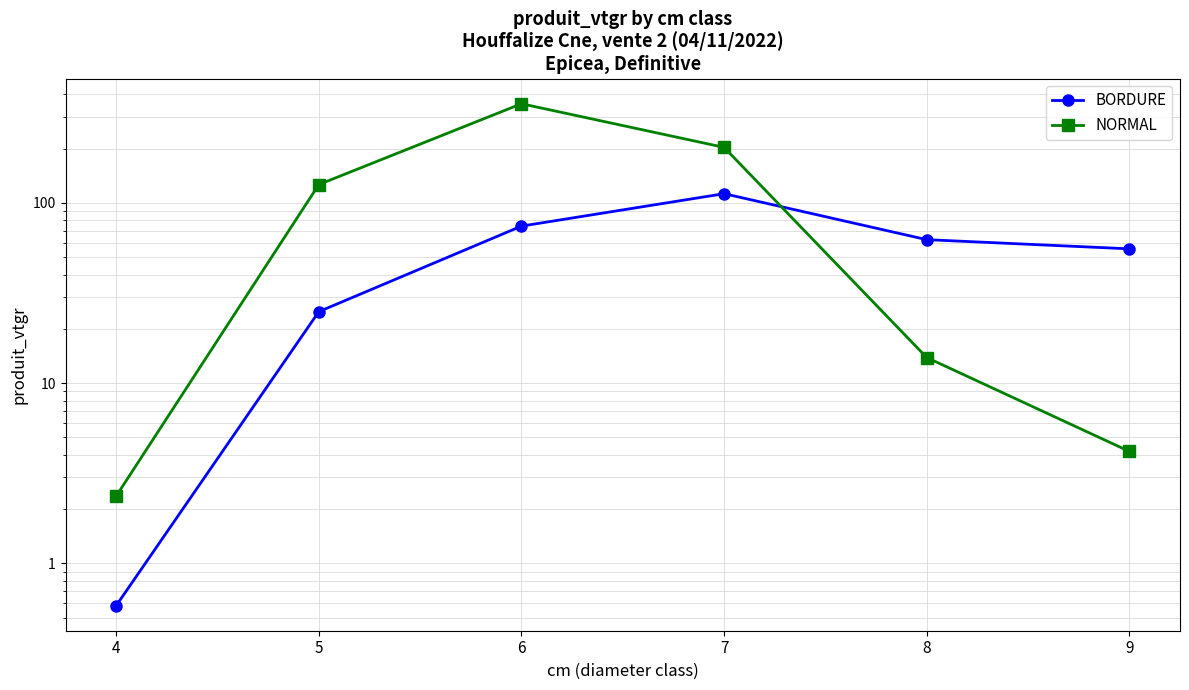

What is the difference between the second highest and minimum values in the BORDURE series?

73.7